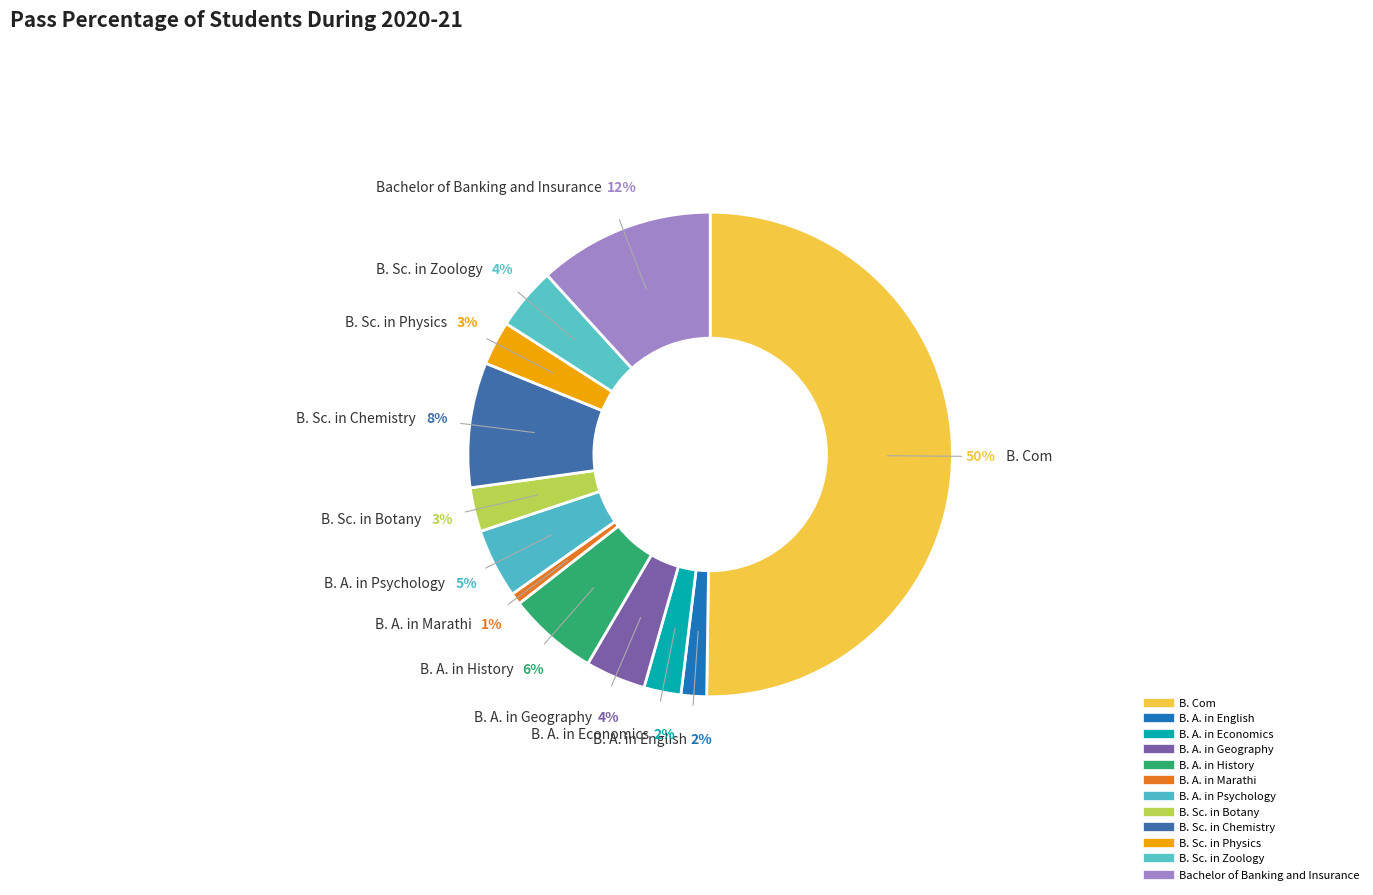

To the nearest percent, what is the difference between the B. A. in History and B. A. in English slice percentages?

4%